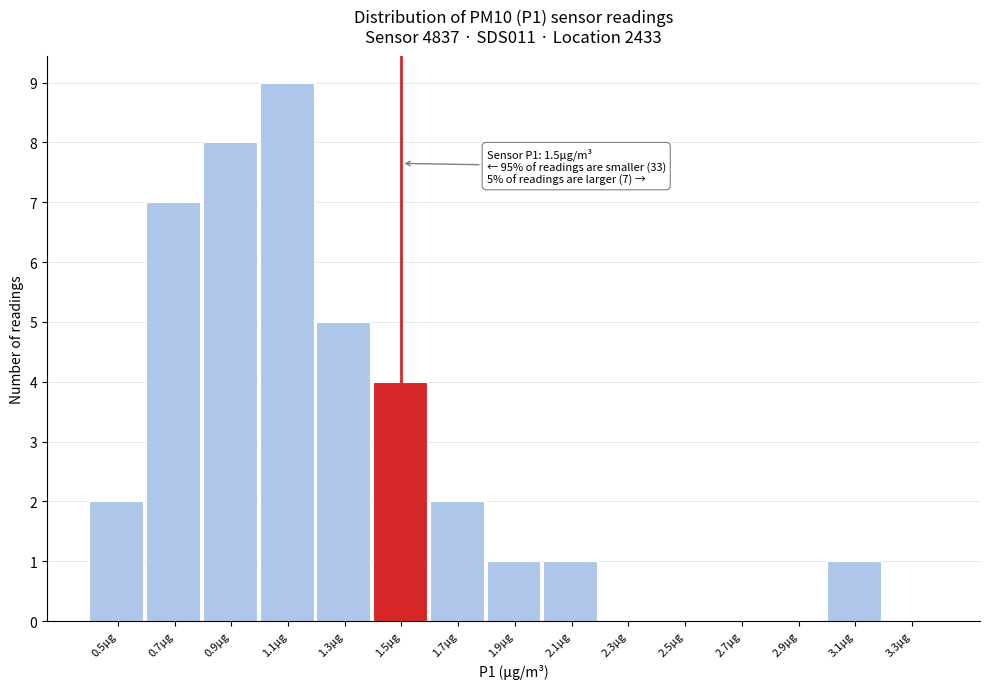

Which range on the x-axis has the tallest bar?

1.0 to 1.2